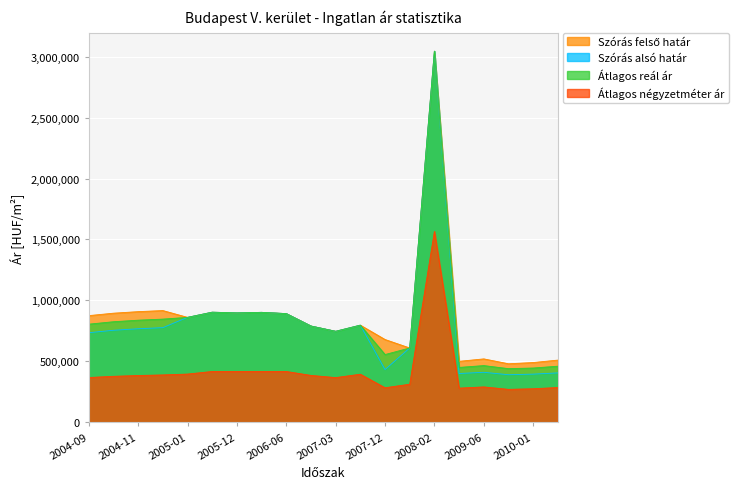

Between 2004-12 and 2007-06, which series saw the biggest shift?

Szórás felső határ